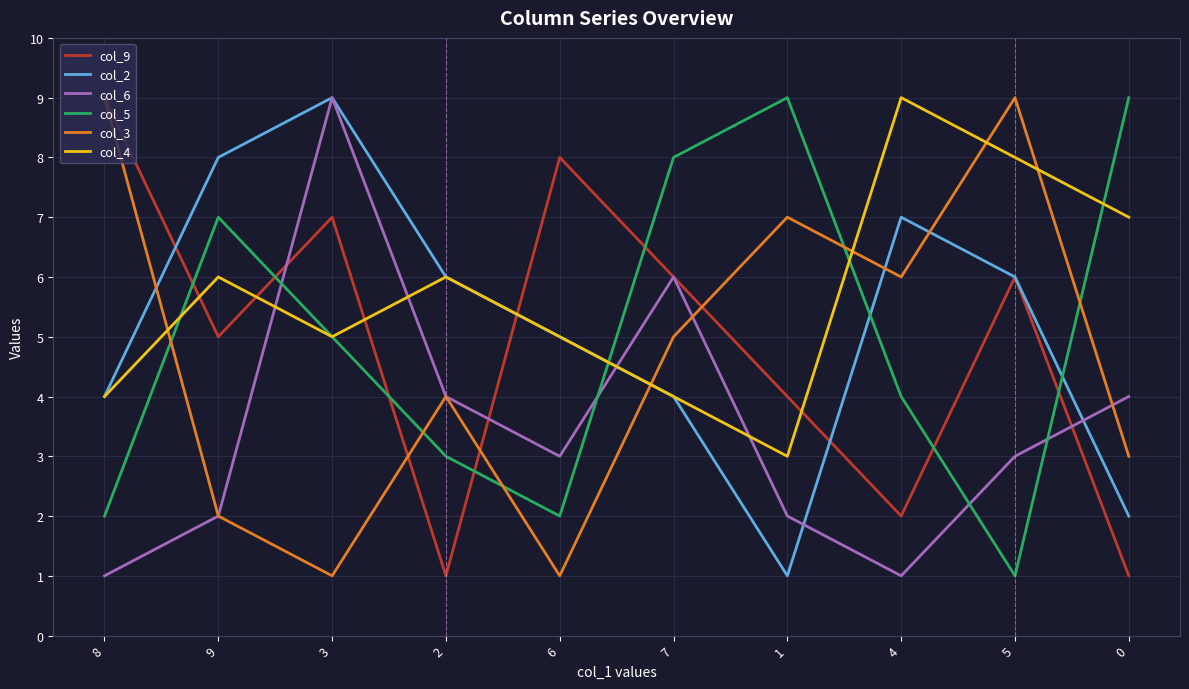

Reading left to right, list all the values displayed in this chart.

col_9: 9	5	7	1	8	6	4	2	6	1
col_2: 4	8	9	6	5	4	1	7	6	2
col_6: 1	2	9	4	3	6	2	1	3	4
col_5: 2	7	5	3	2	8	9	4	1	9
col_3: 9	2	1	4	1	5	7	6	9	3
col_4: 4	6	5	6	5	4	3	9	8	7